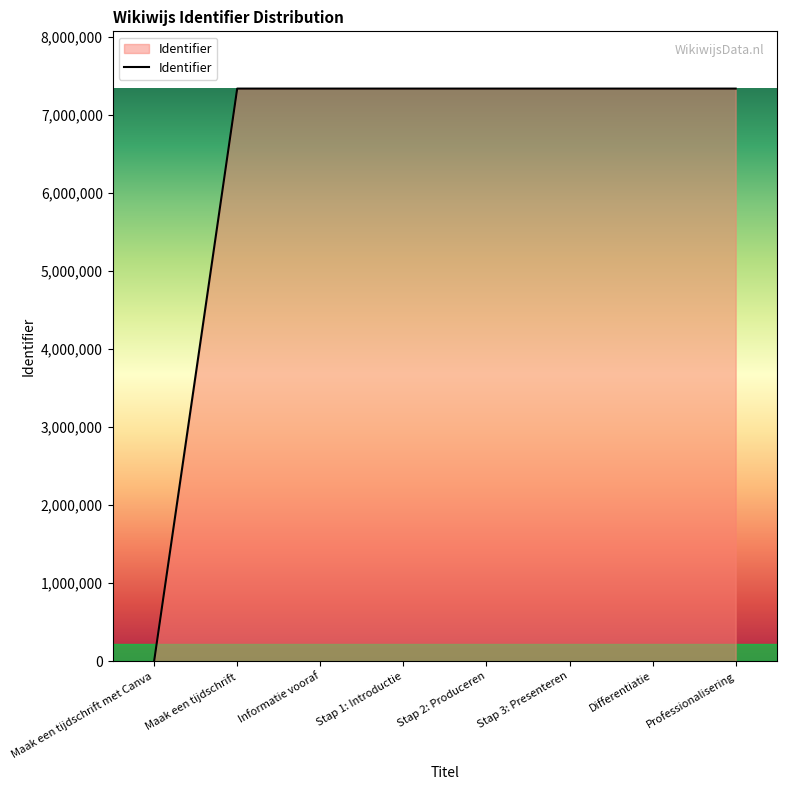

How many lines are shown in the chart?

1